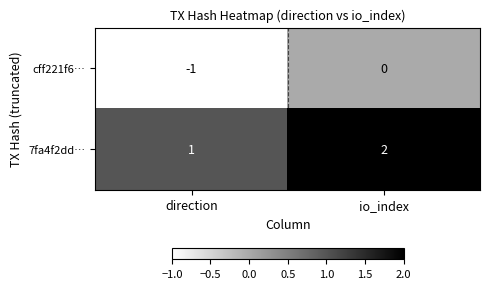

What is the sum of all 7fa4f2dd… values?

3